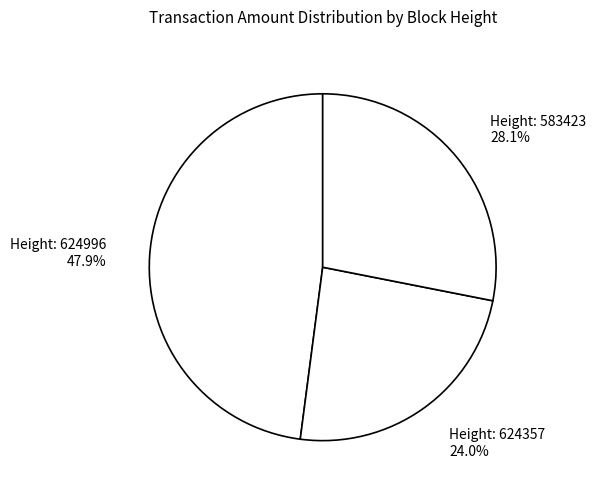

Rank the categories by value from highest to lowest.

Height: 624996 47.9%, Height: 583423 28.1%, Height: 624357 24.0%